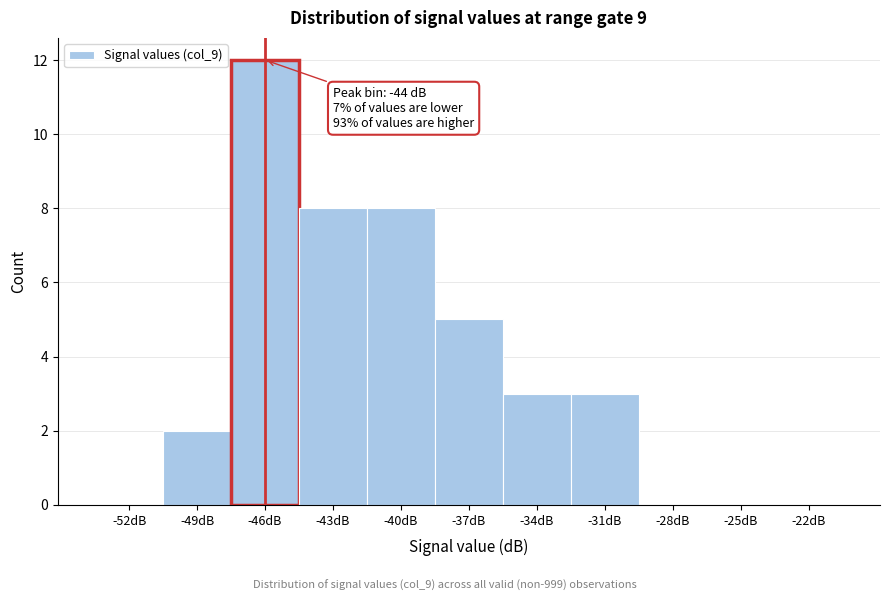

Reading left to right, list all the values displayed in this chart.

-52dB=0	-49dB=2	-46dB=12	-43dB=8	-40dB=8	-37dB=5	-34dB=3	-31dB=3	-28dB=0	-25dB=0	-22dB=0